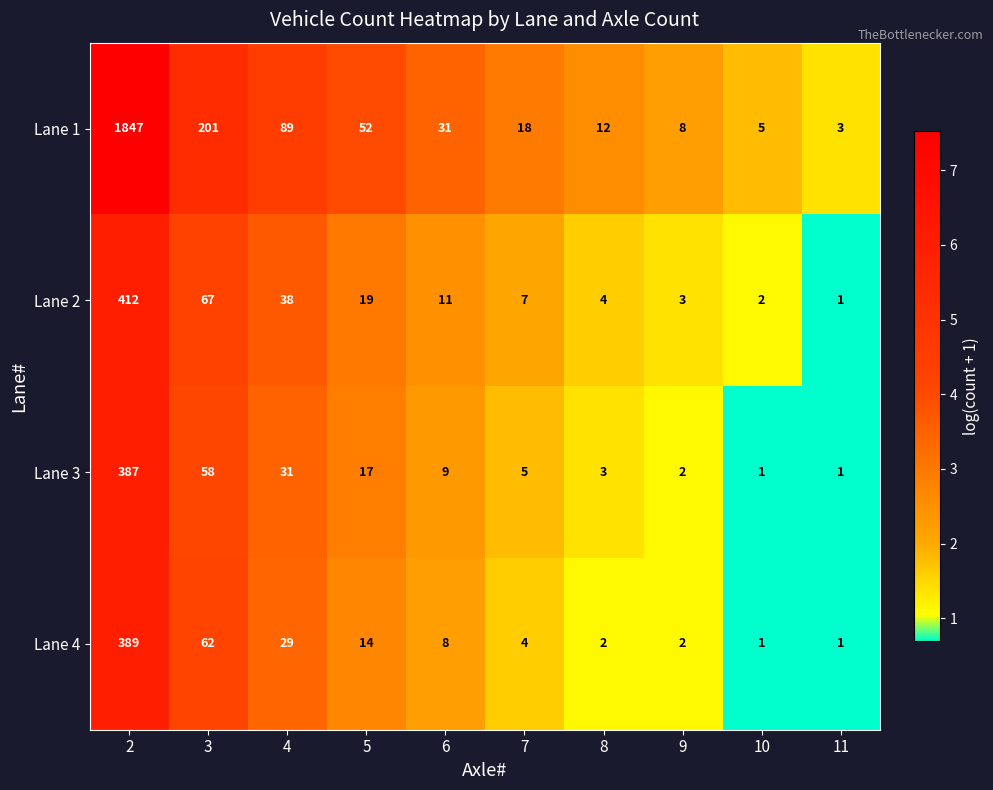

The Lane 4 series shows 4 at 7. True or false?

True